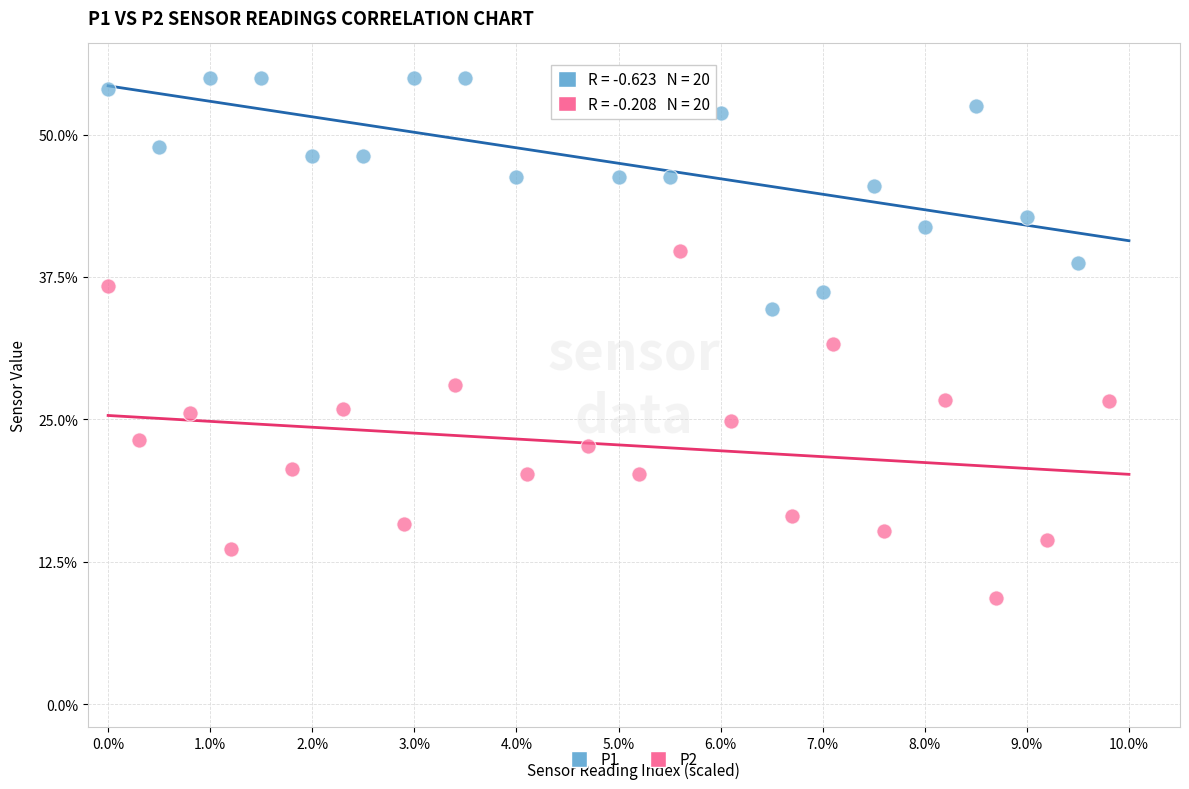

Which series contains the highest Y value?

P1